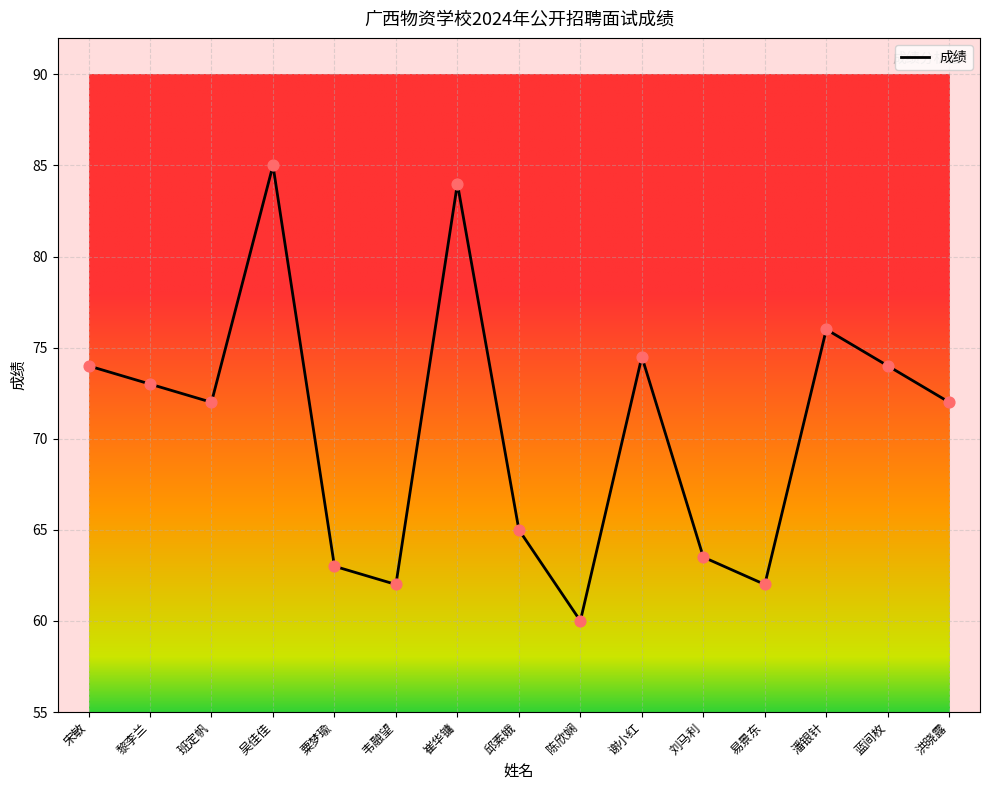

Between 邱素娥 and 宋敏, which is larger?

宋敏